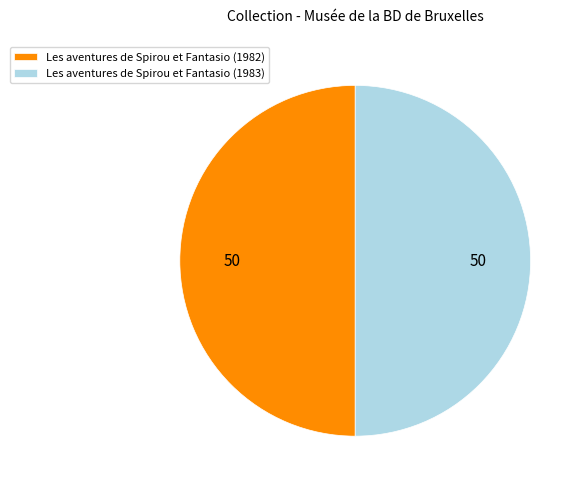

Do Les aventures de Spirou et Fantasio (1983) and Les aventures de Spirou et Fantasio (1982) together represent more than half of the pie?

Yes